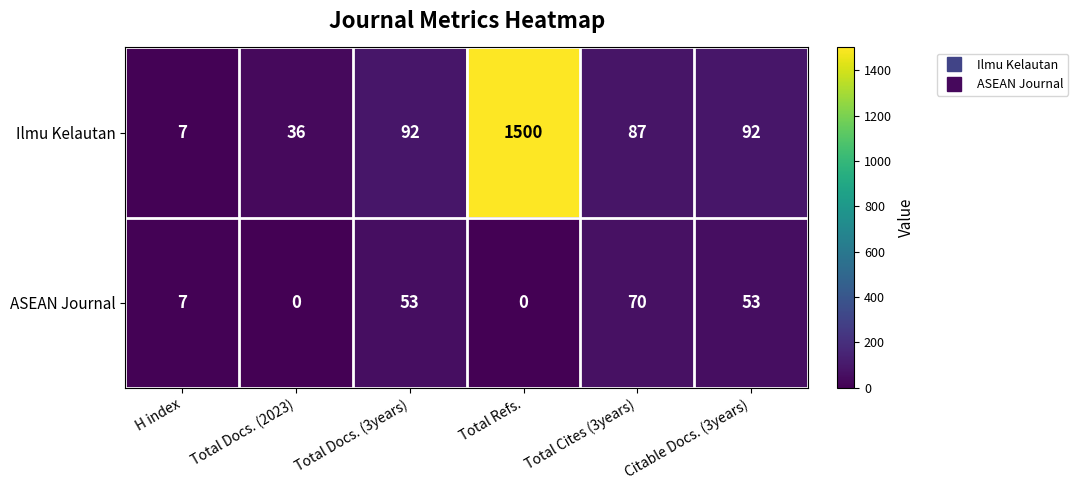

At how many categories does at least one series exceed 638?

1